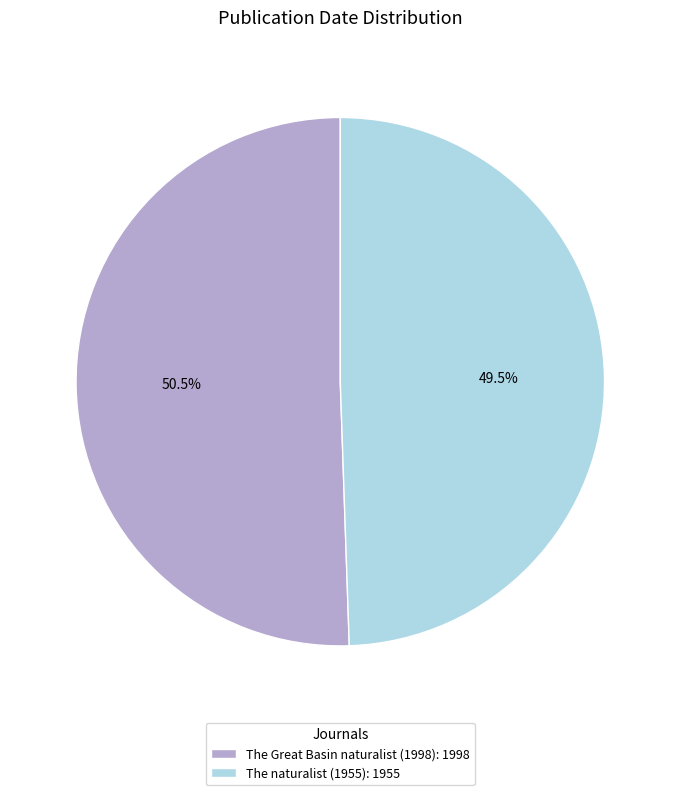

How much of the chart is everything except The naturalist (1955): 1955?

50.5%